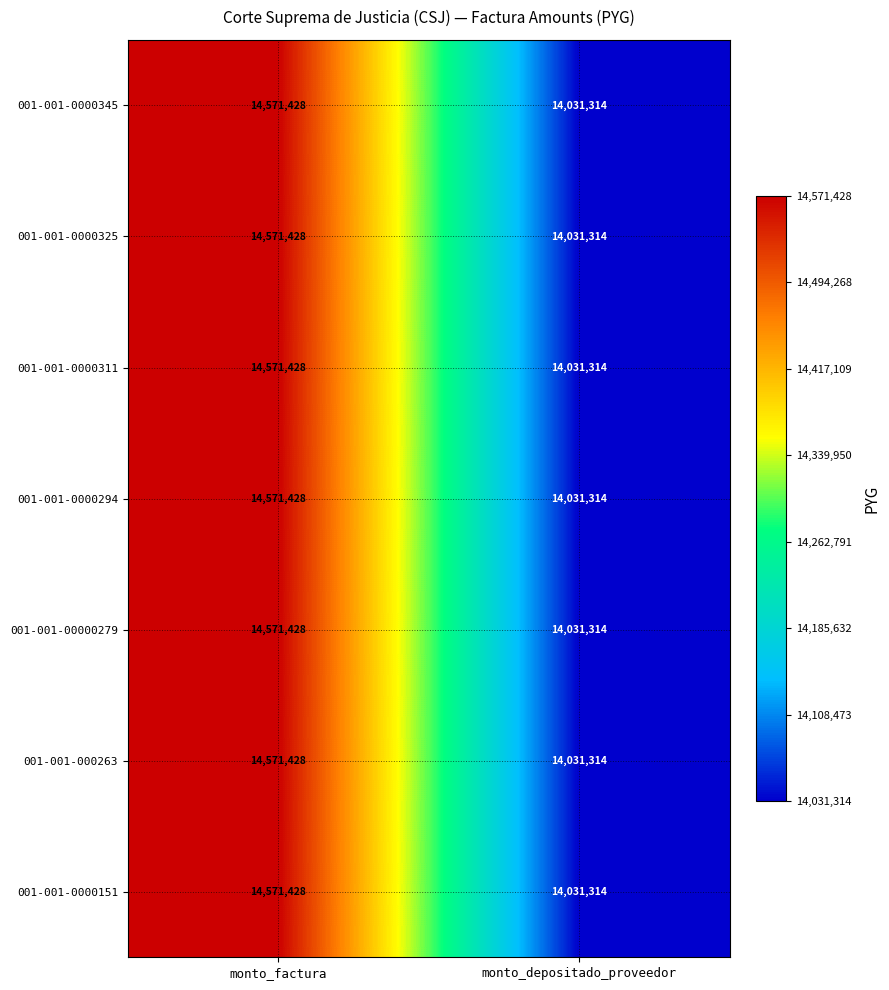

List the labels in order of 001-001-0000325 value, largest first.

monto_factura, monto_depositado_proveedor